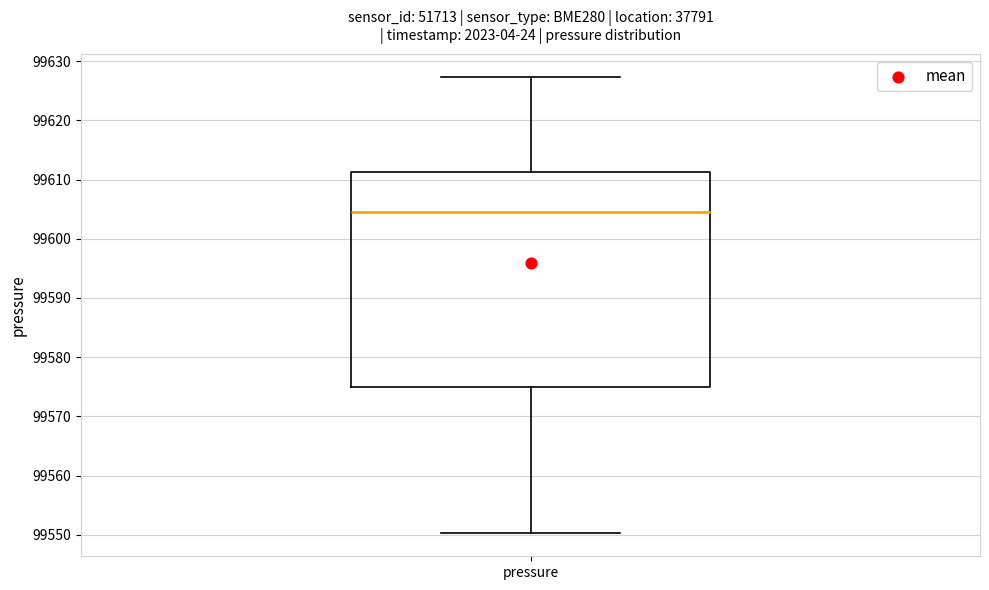

Read this box plot against the y-axis: the position of the median line, the range covered by the box, and the ends of both whiskers. The values are not printed on the chart, so give them approximately, as read against the axis.

median 99605, box 99575 to 99611, whiskers 99550 to 99627